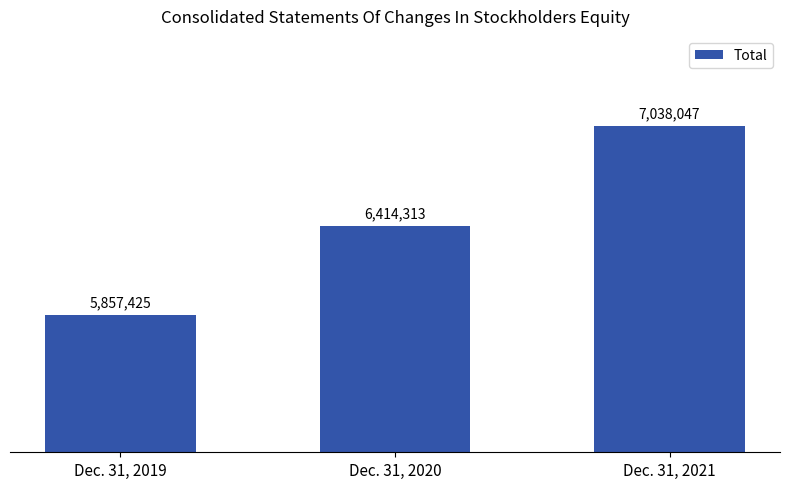

Rank the categories by value from lowest to highest.

Dec. 31, 2019, Dec. 31, 2020, Dec. 31, 2021